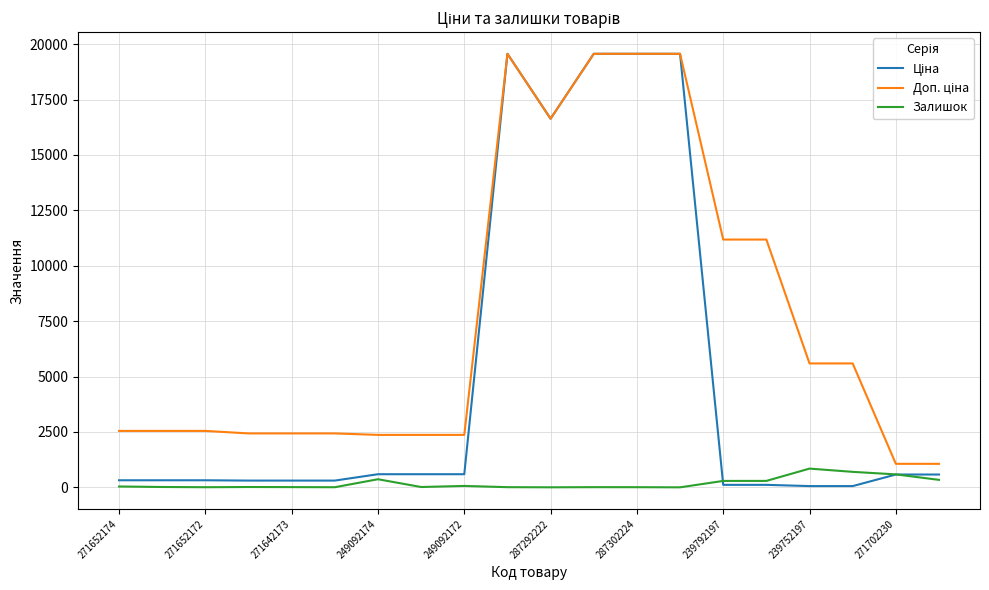

What is the maximum value shown in the chart?

19564.9